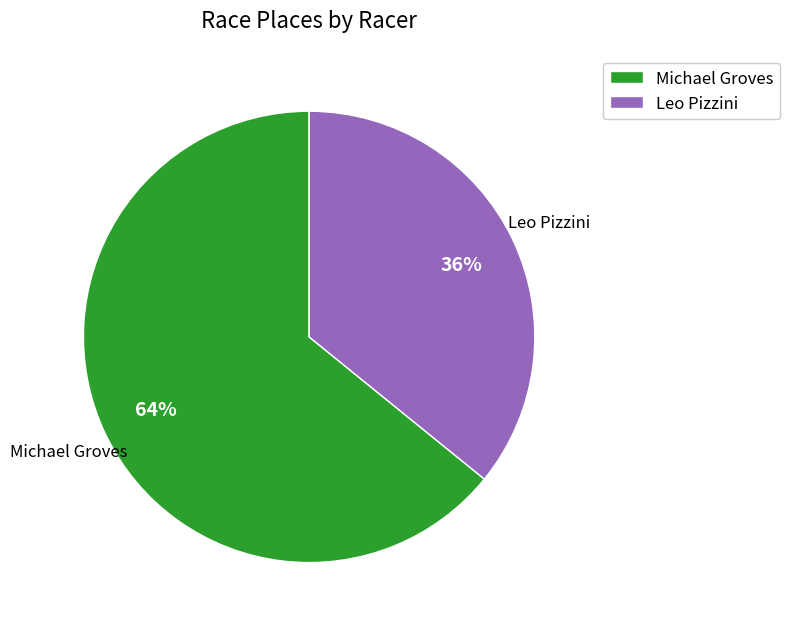

Which has a higher value, Leo Pizzini or Michael Groves?

Michael Groves